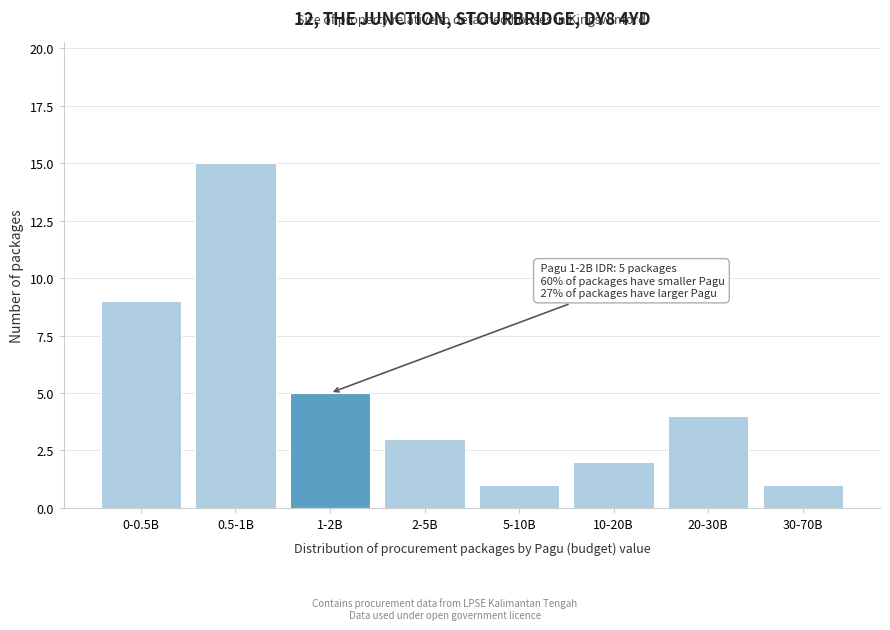

Reading left to right, extract all data points from this chart.

0-0.5B=9	0.5-1B=15	1-2B=5	2-5B=3	5-10B=1	10-20B=2	20-30B=4	30-70B=1